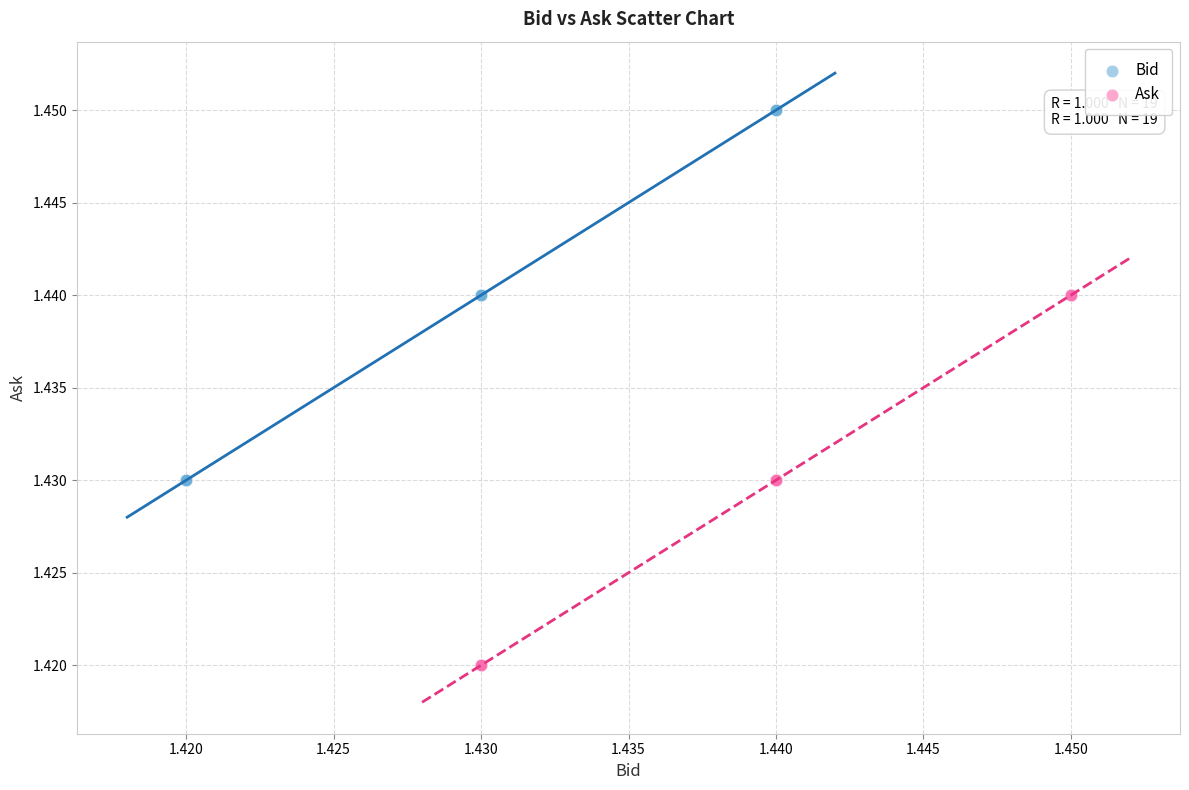

Which series contains the highest Y value?

Bid